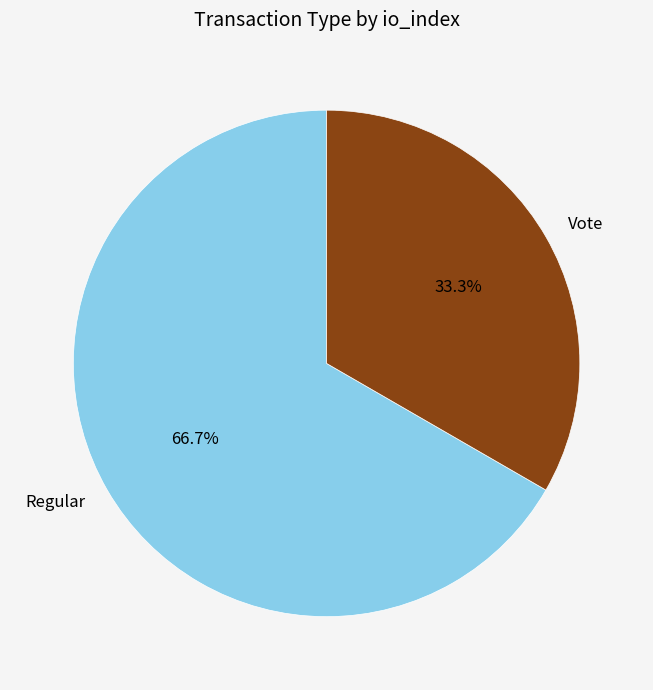

Which category has the biggest portion of the pie?

Regular